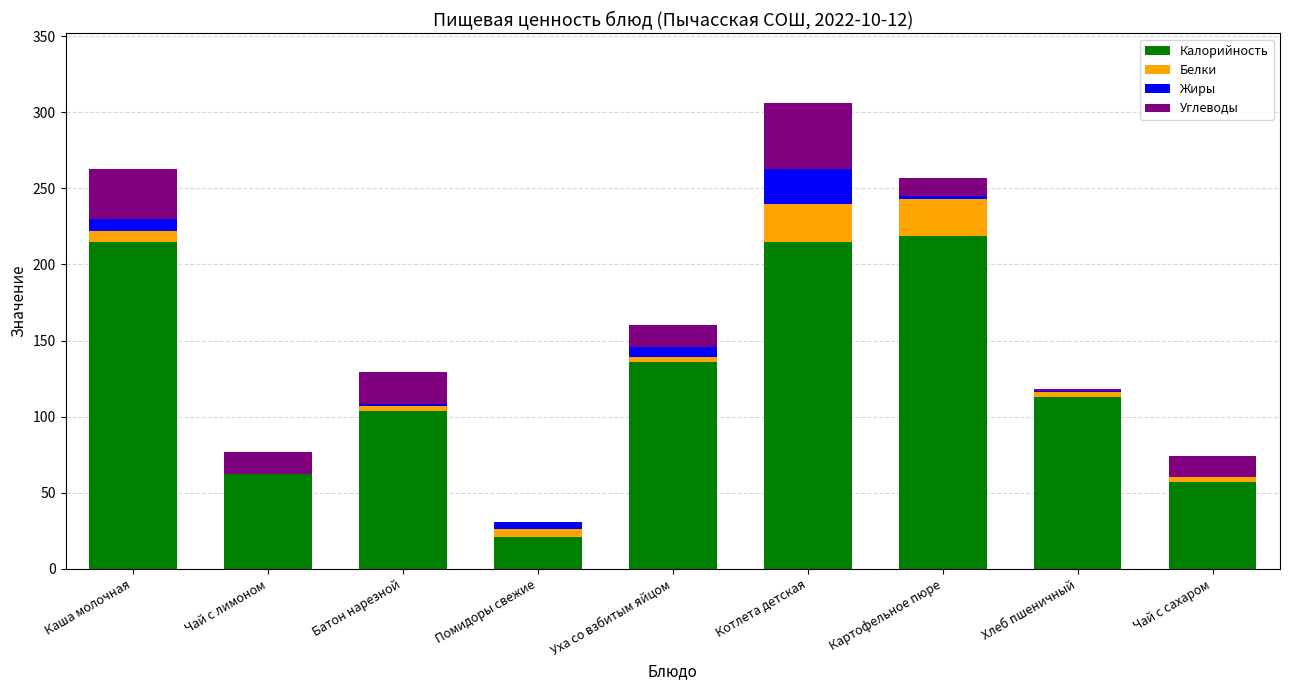

Where is Калорийность nearest to the value 120?

Хлеб пшеничный